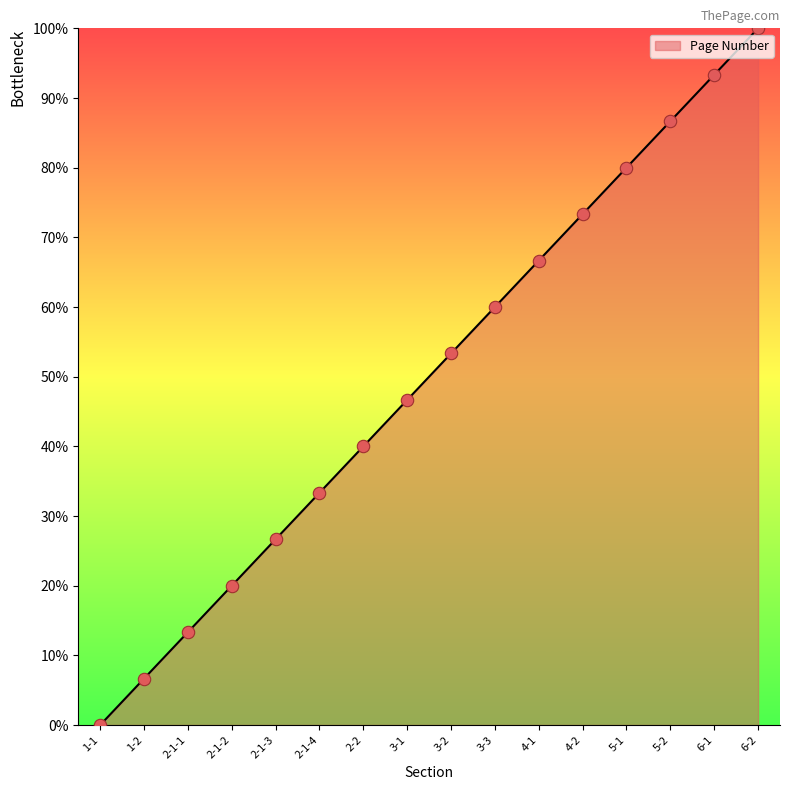

Between 5-1 and 6-1, which is larger?

6-1